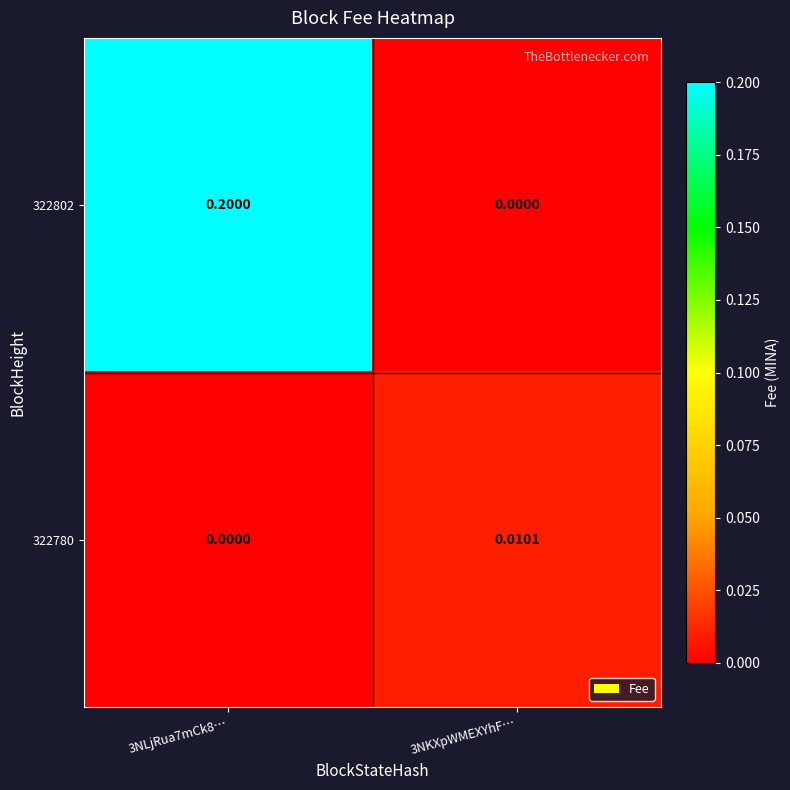

Which category has the highest value across all series?

3NLjRua7mCk8…